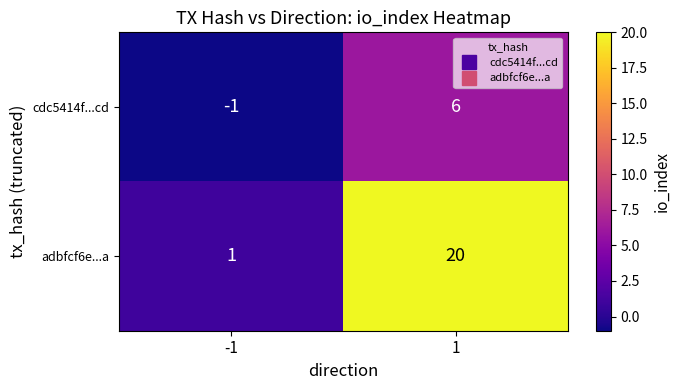

Reading right to left, list all the values displayed in this chart.

cdc5414f...cd: 1=6	-1=-1
adbfcf6e...a: 1=20	-1=1